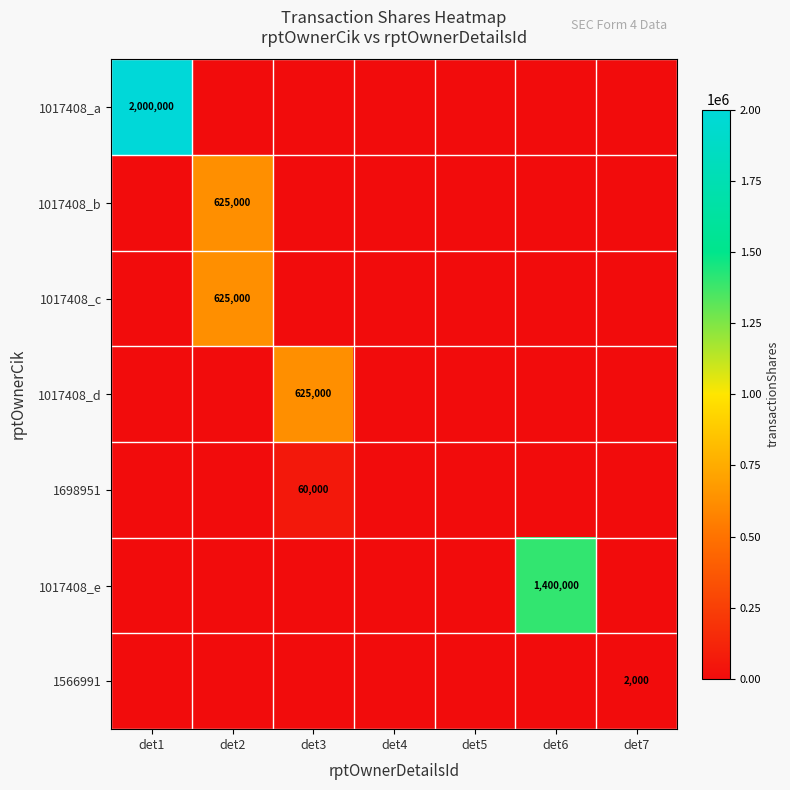

The value of 1017408_c at det2 is 247284. True or false?

False